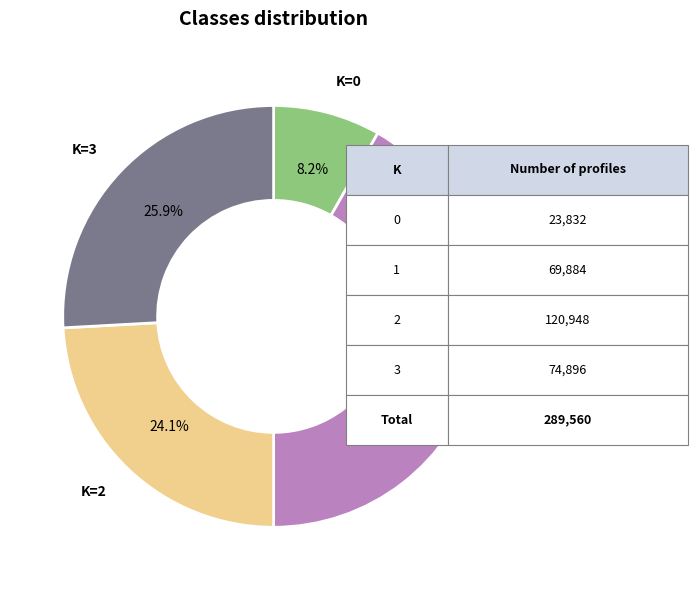

What is the largest slice in the pie chart?

K=1